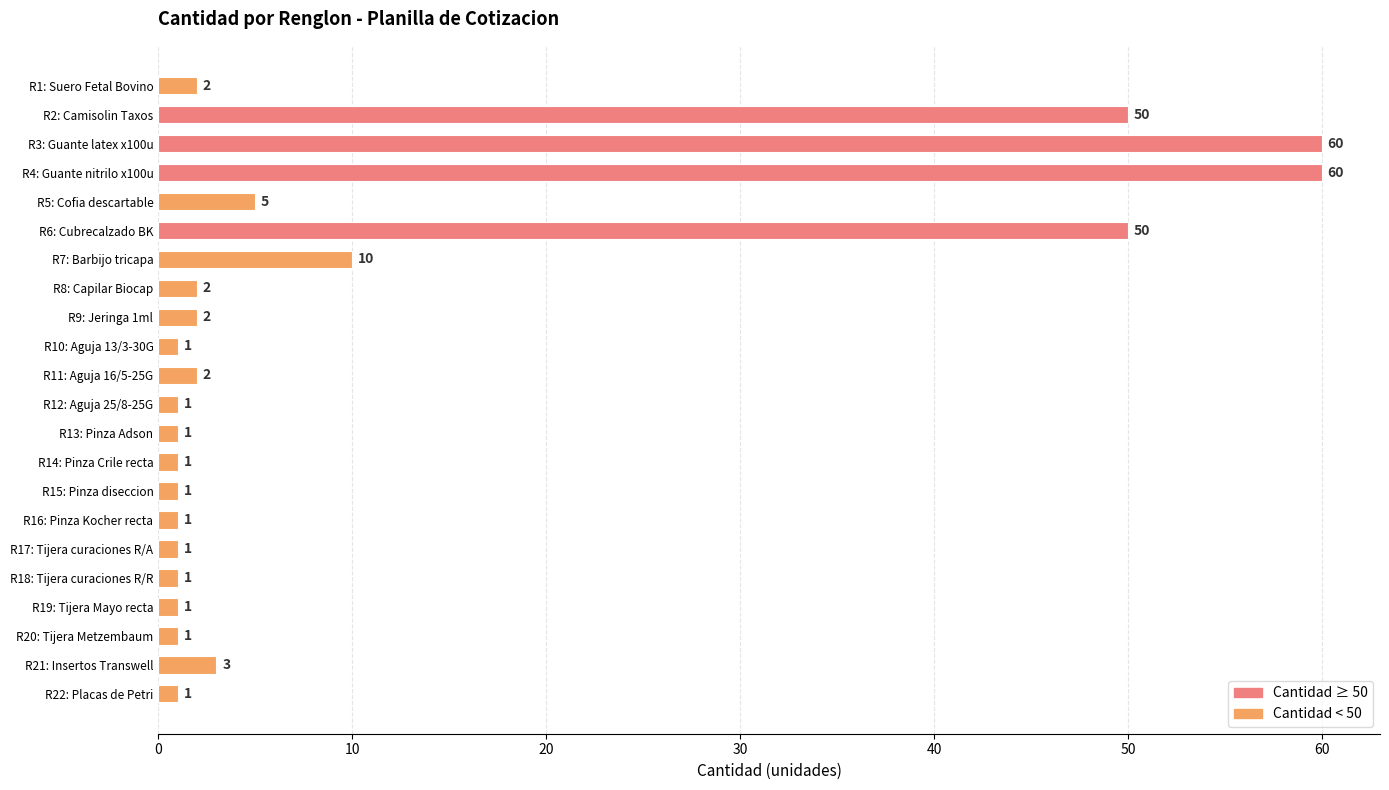

The chart shows a value of 2 at R11: Aguja 16/5-25G. True or false?

True